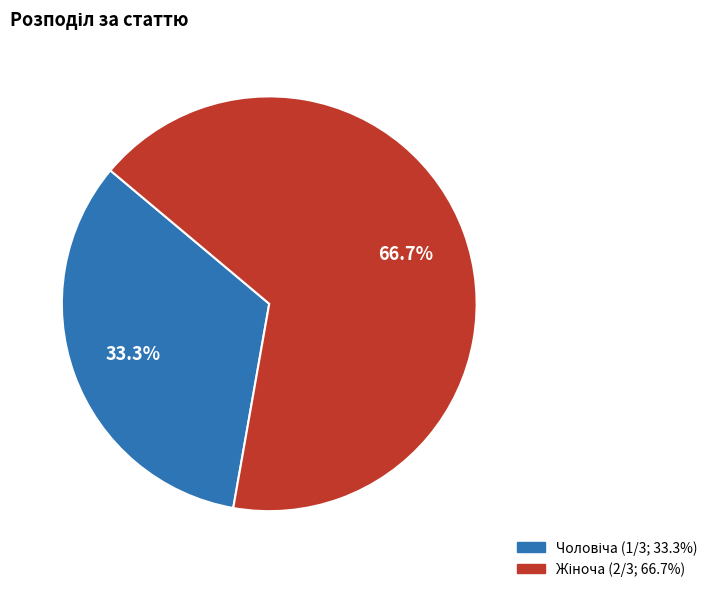

Is there any slice that represents more than half of the pie?

Yes